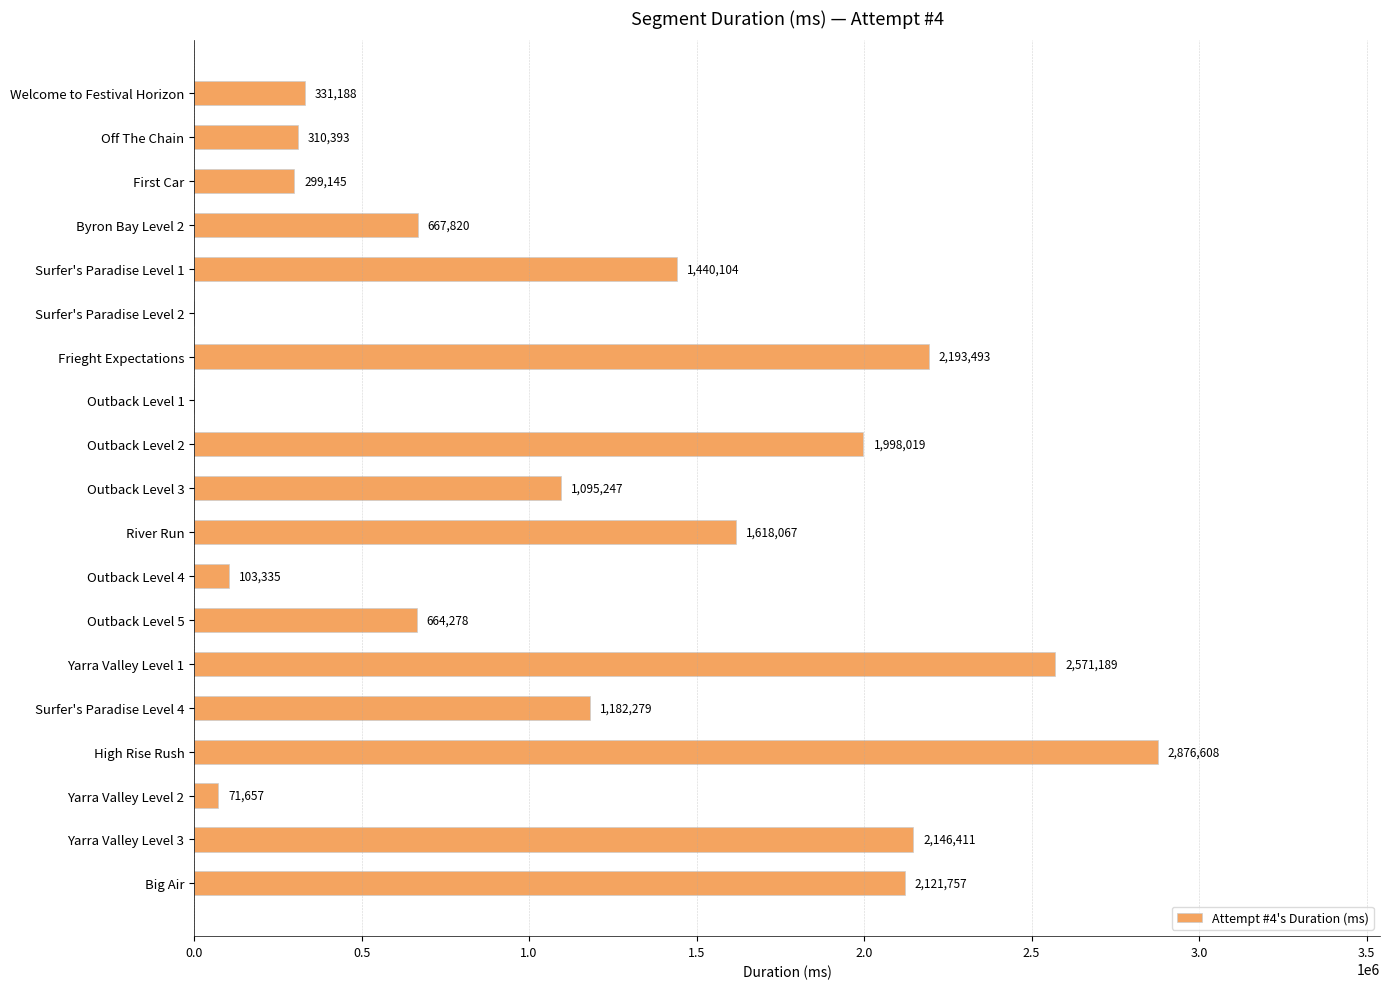

What is the sum of all values?

21690990